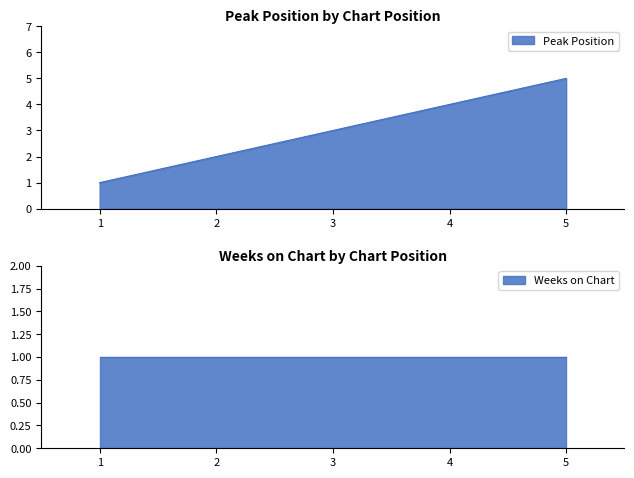

At which label does the data first exceed 3?

4